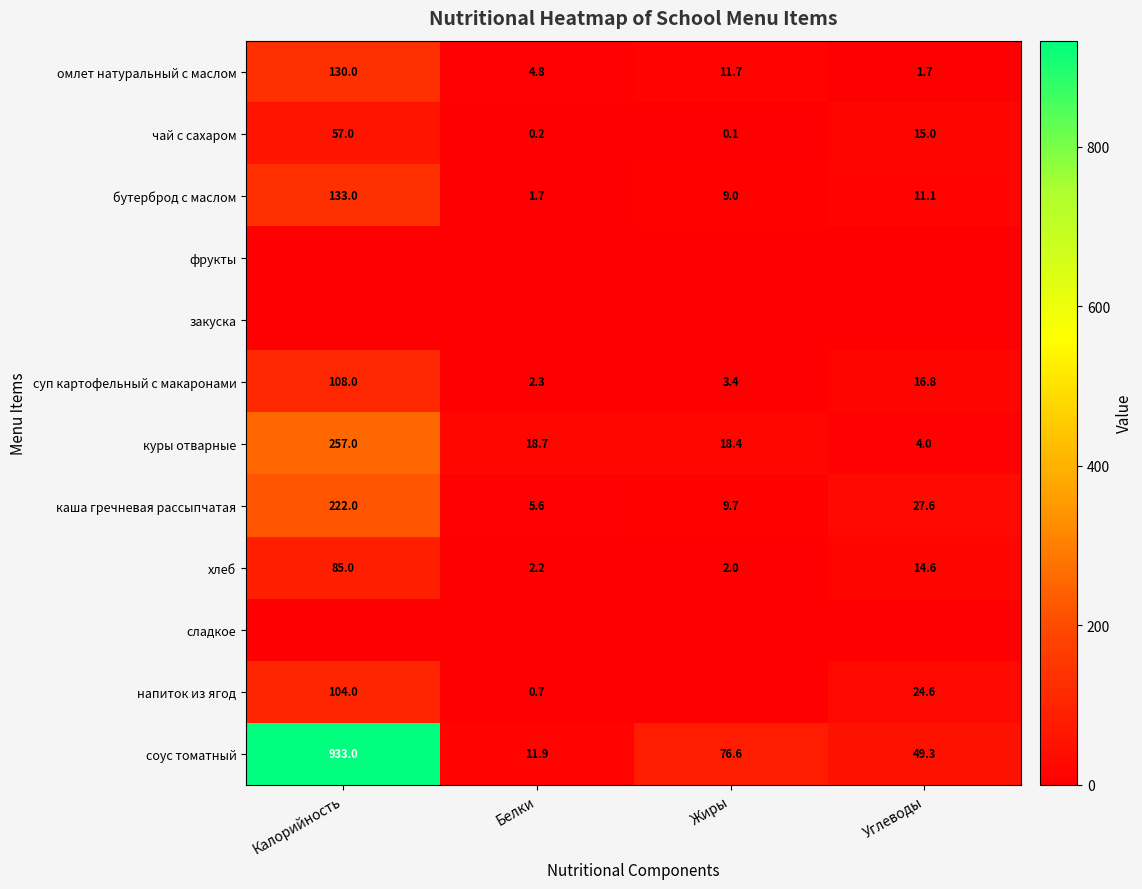

At which category is the sum across all series the highest?

Калорийность